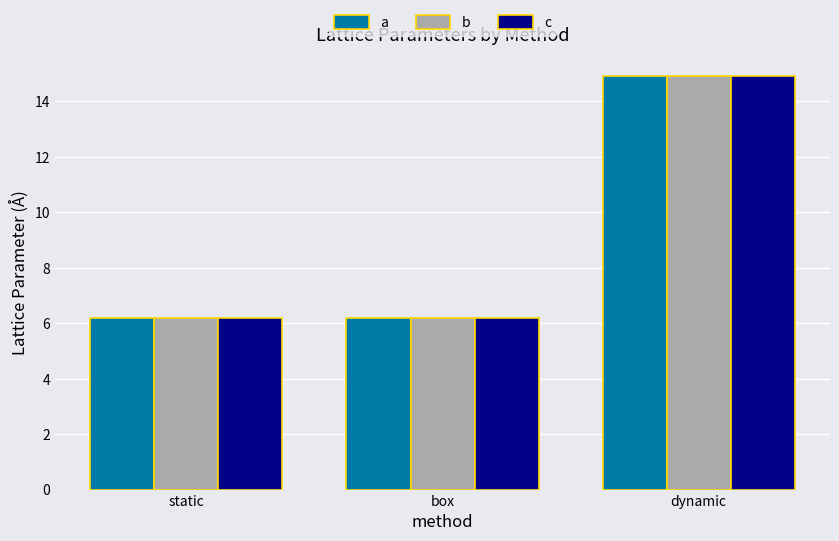

At which category is the sum across all series the highest?

dynamic